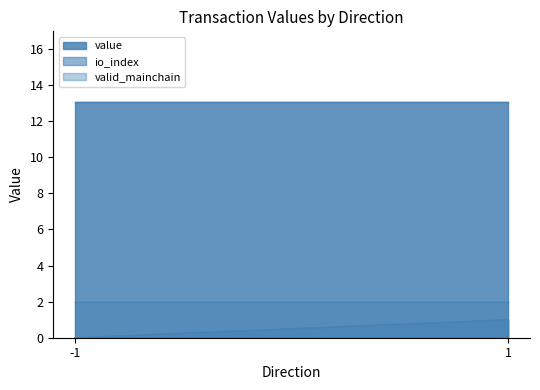

Rank the series at -1 from lowest to highest value.

io_index, valid_mainchain, value